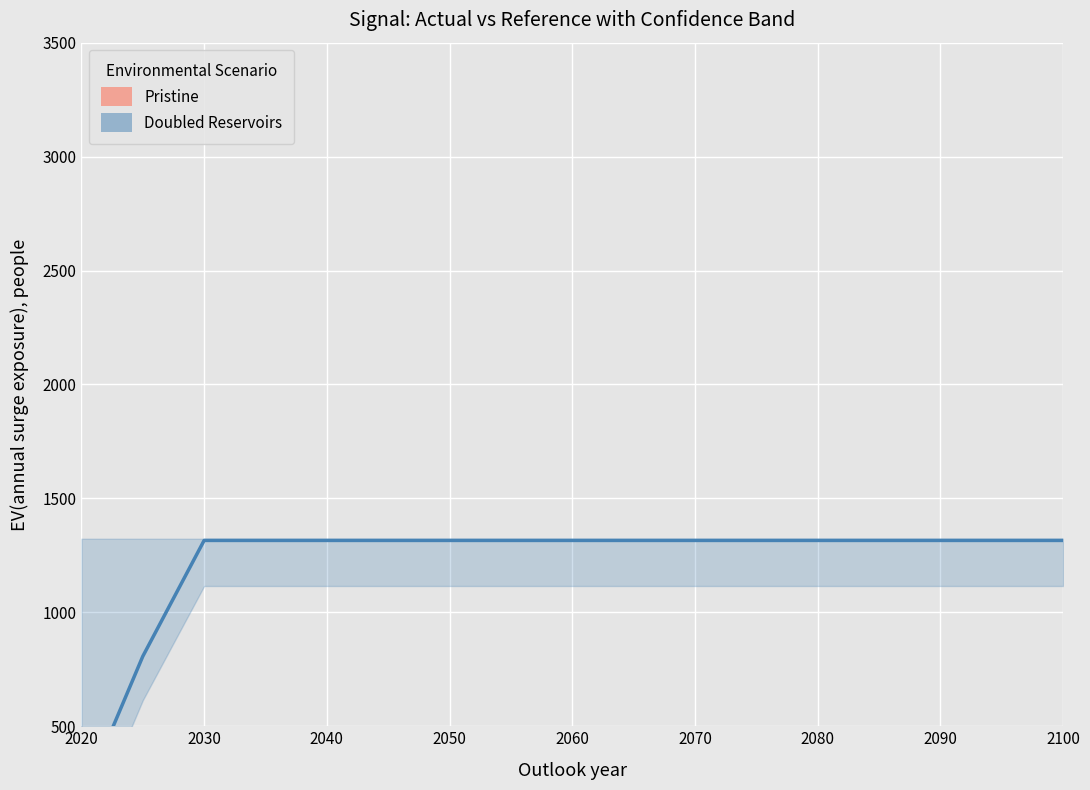

List the series in order of their peak value, highest first.

Doubled Reservoirs, Pristine